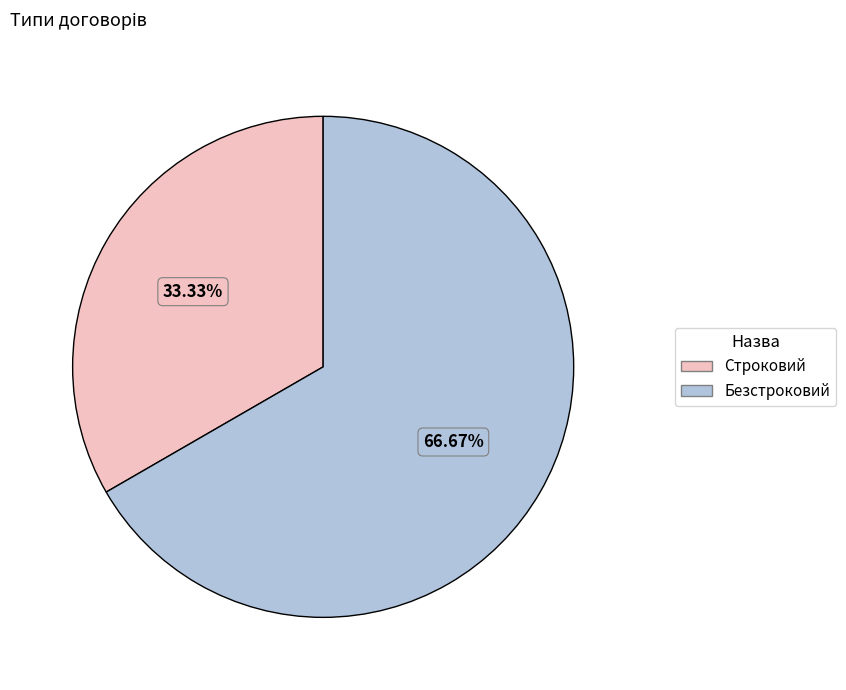

The Безстроковий slice represents 67% of the pie. True or false?

True